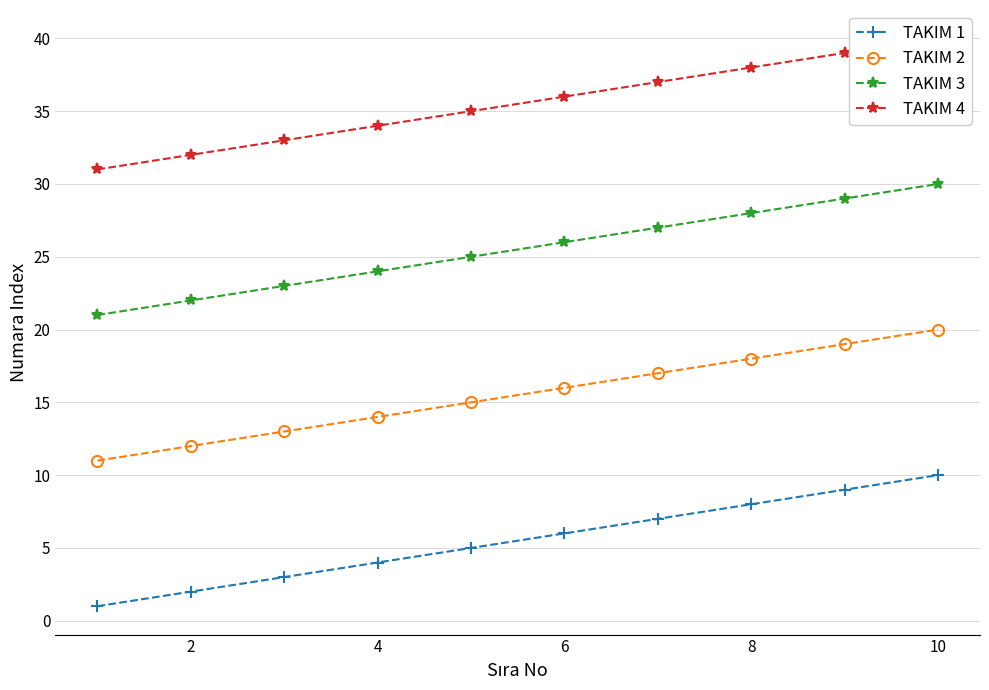

True or false: TAKIM 2 has more than 0 points higher than both neighbors.

False